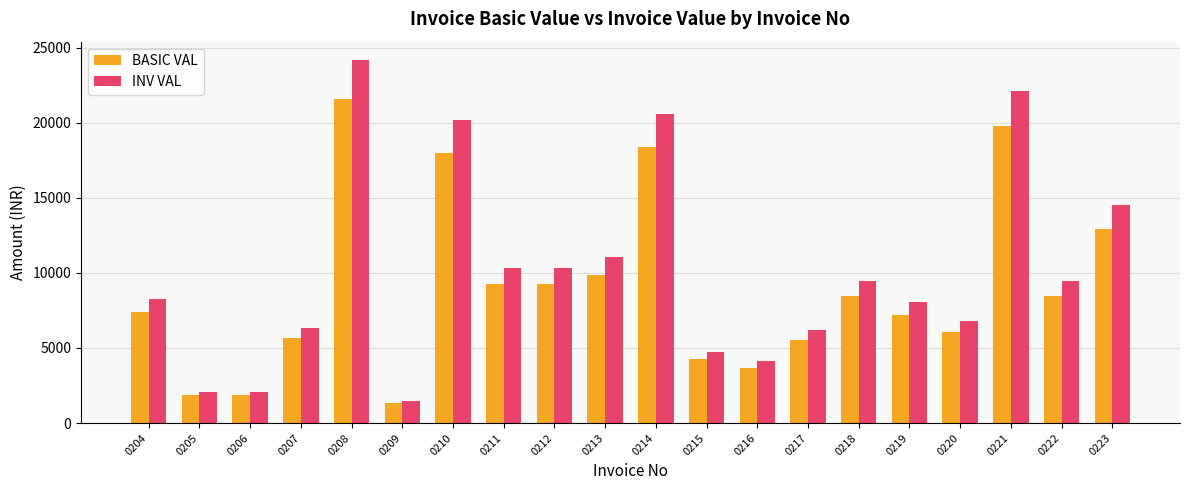

At which category is the sum across all series the highest?

0208